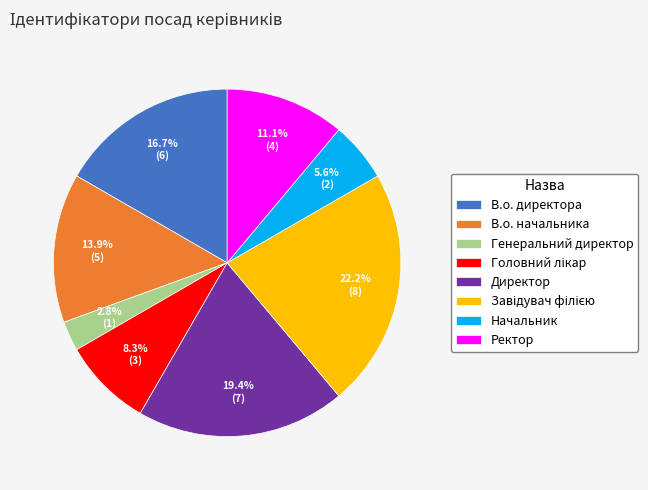

Approximately how many times larger is the value at В.о. начальника compared to Директор?

0.7